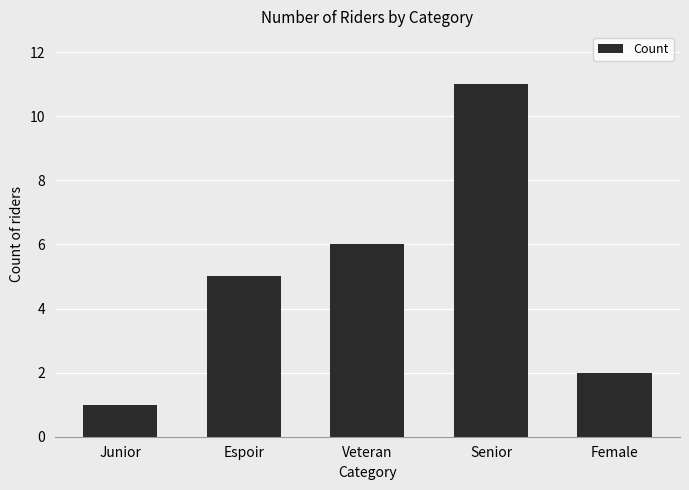

At which label is the value closest to 6?

Veteran